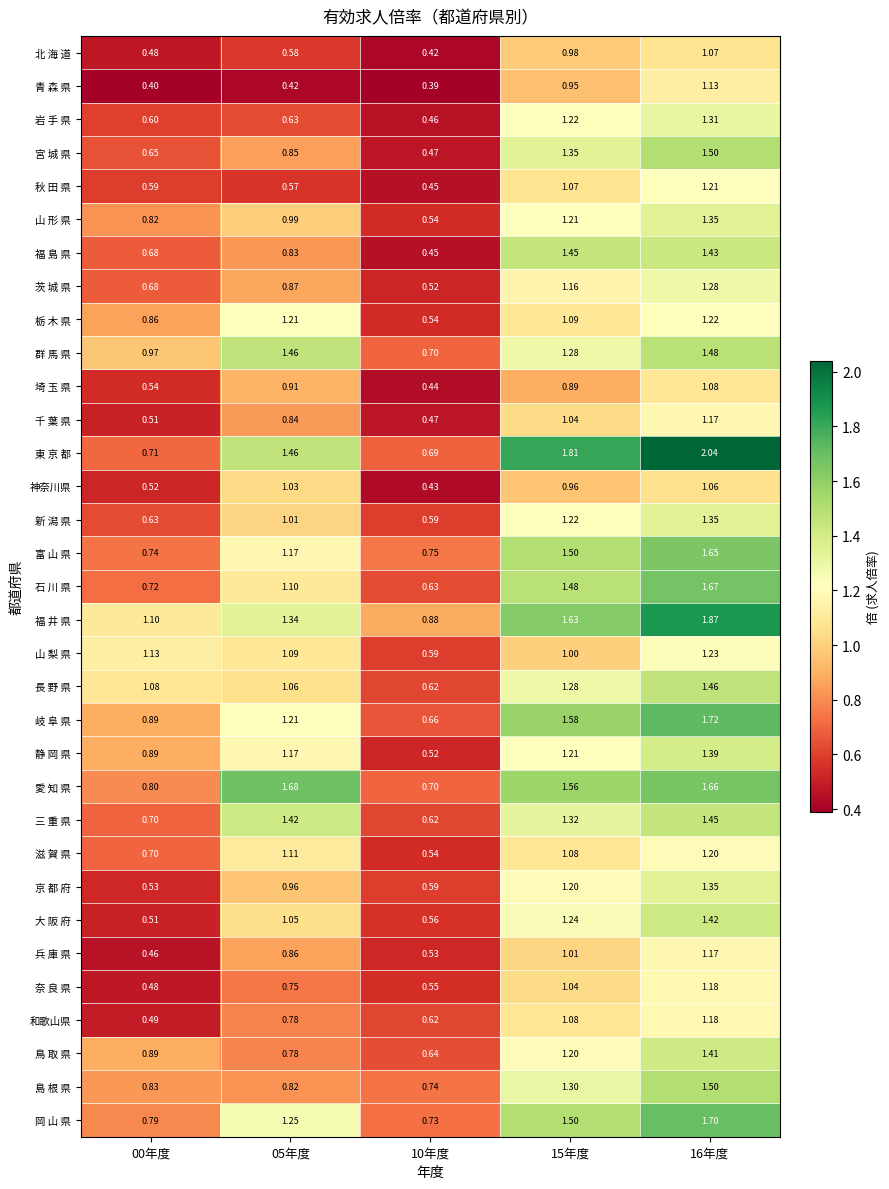

Which series has the widest spread of values?

東 京 都